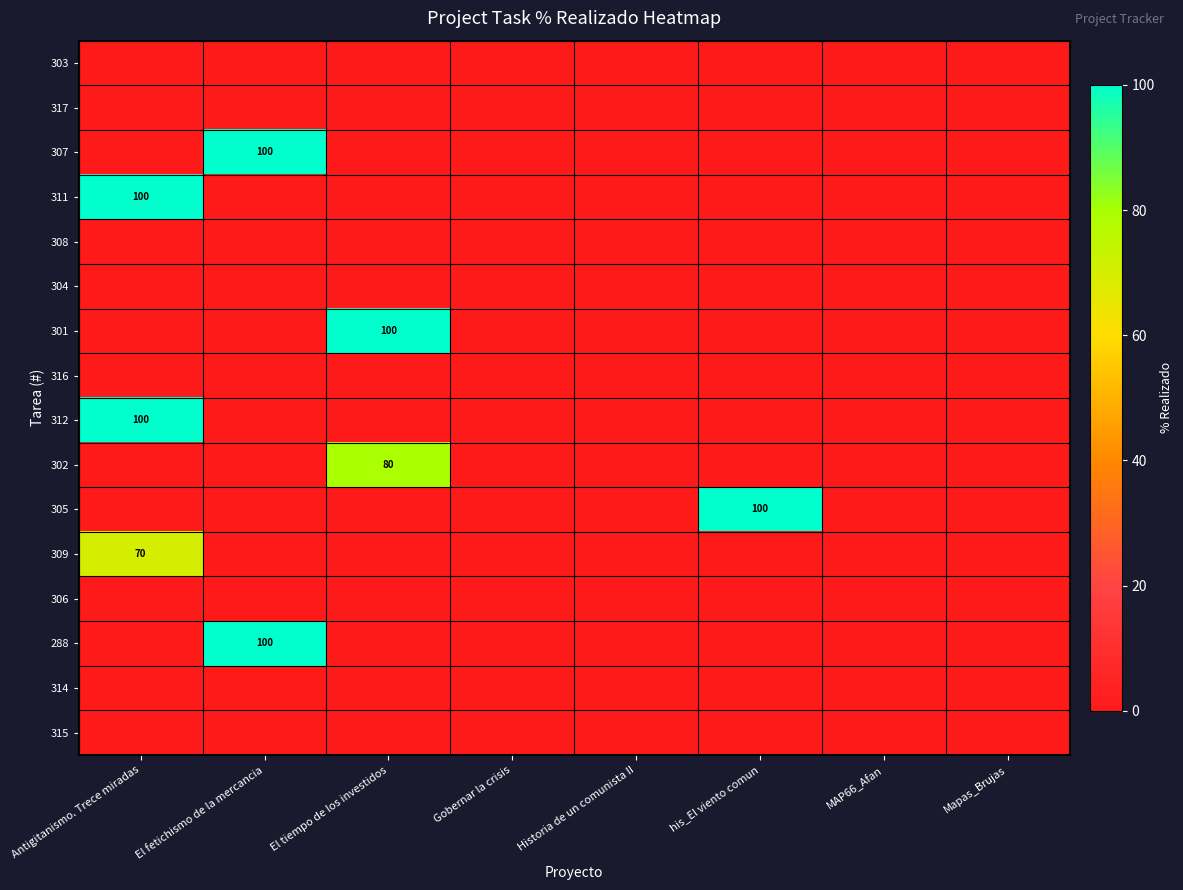

The 311 series shows 159 at Antigitanismo. Trece miradas. True or false?

False